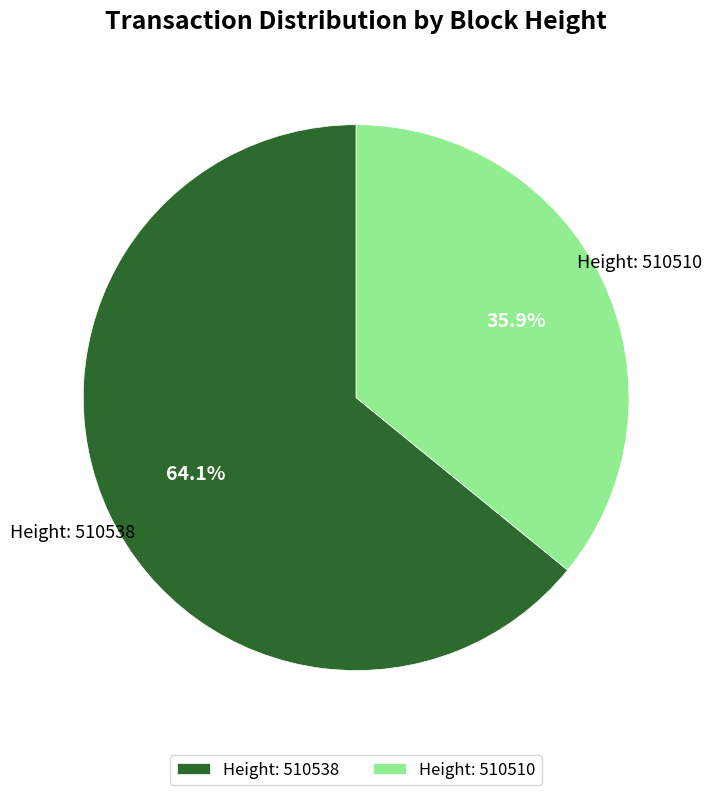

Rank the categories by value from highest to lowest.

Height: 510538, Height: 510510